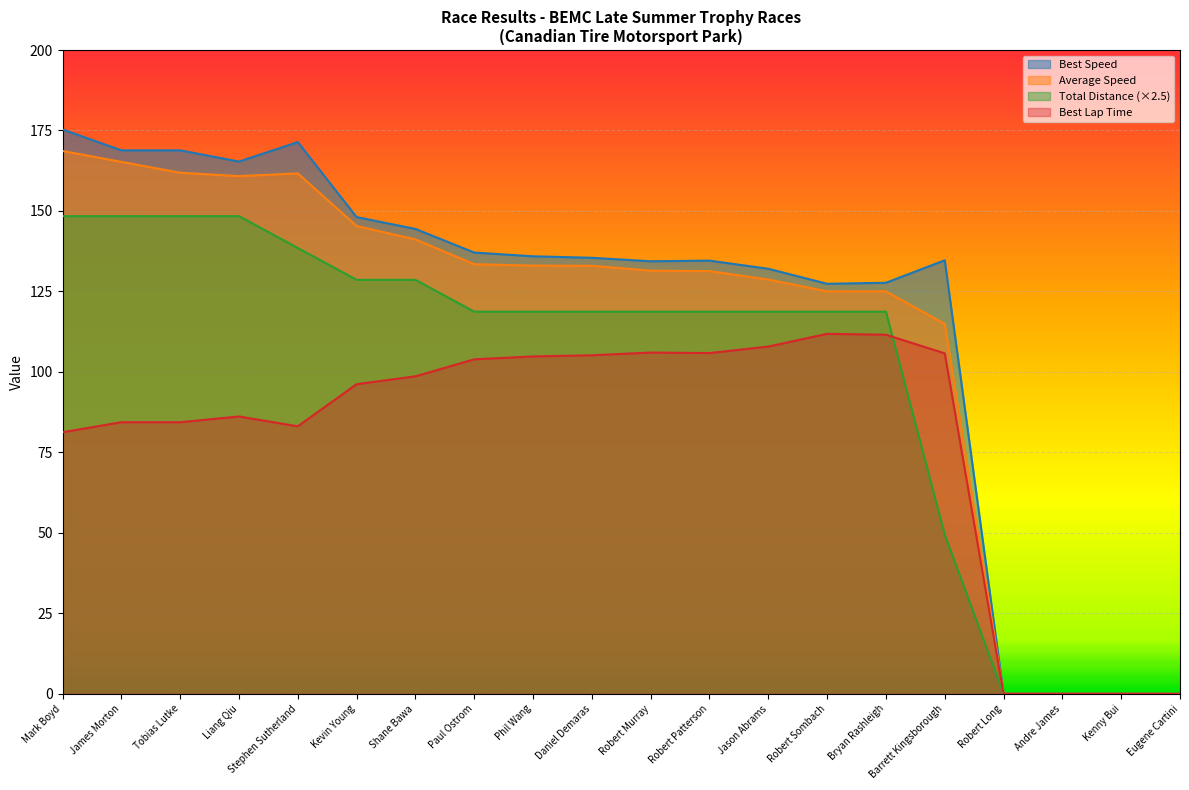

Does the chart display data point markers on the line(s)?

No